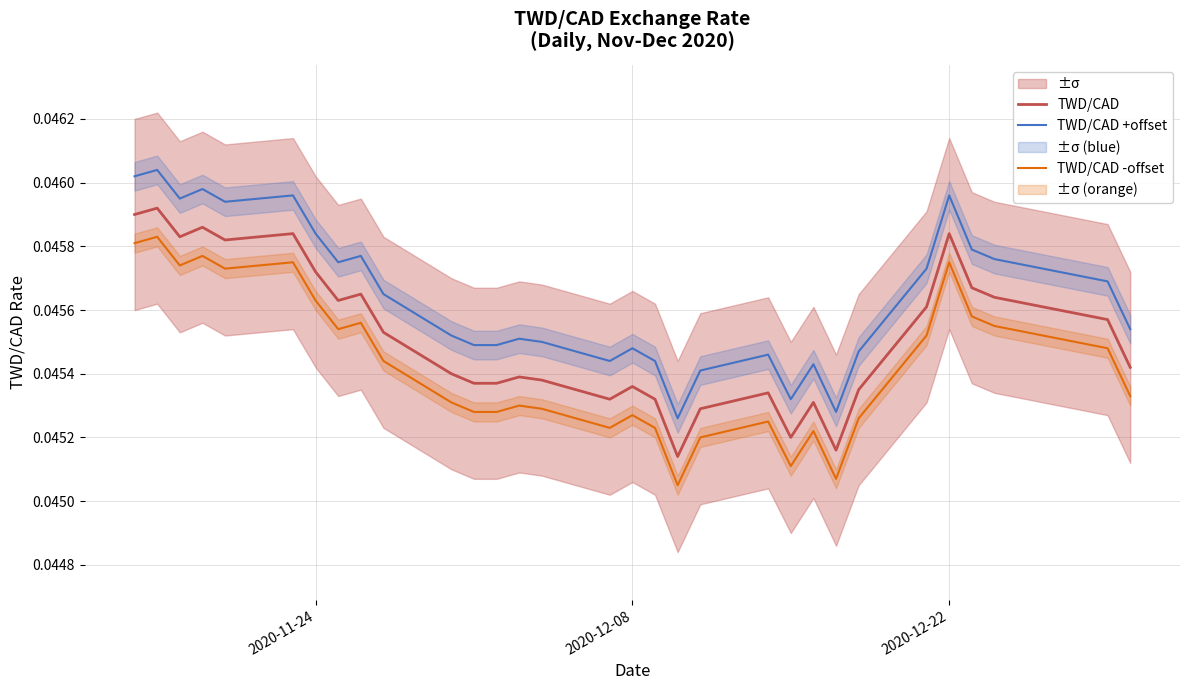

True or false: TWD/CAD and TWD/CAD -offset intersect in this chart.

False